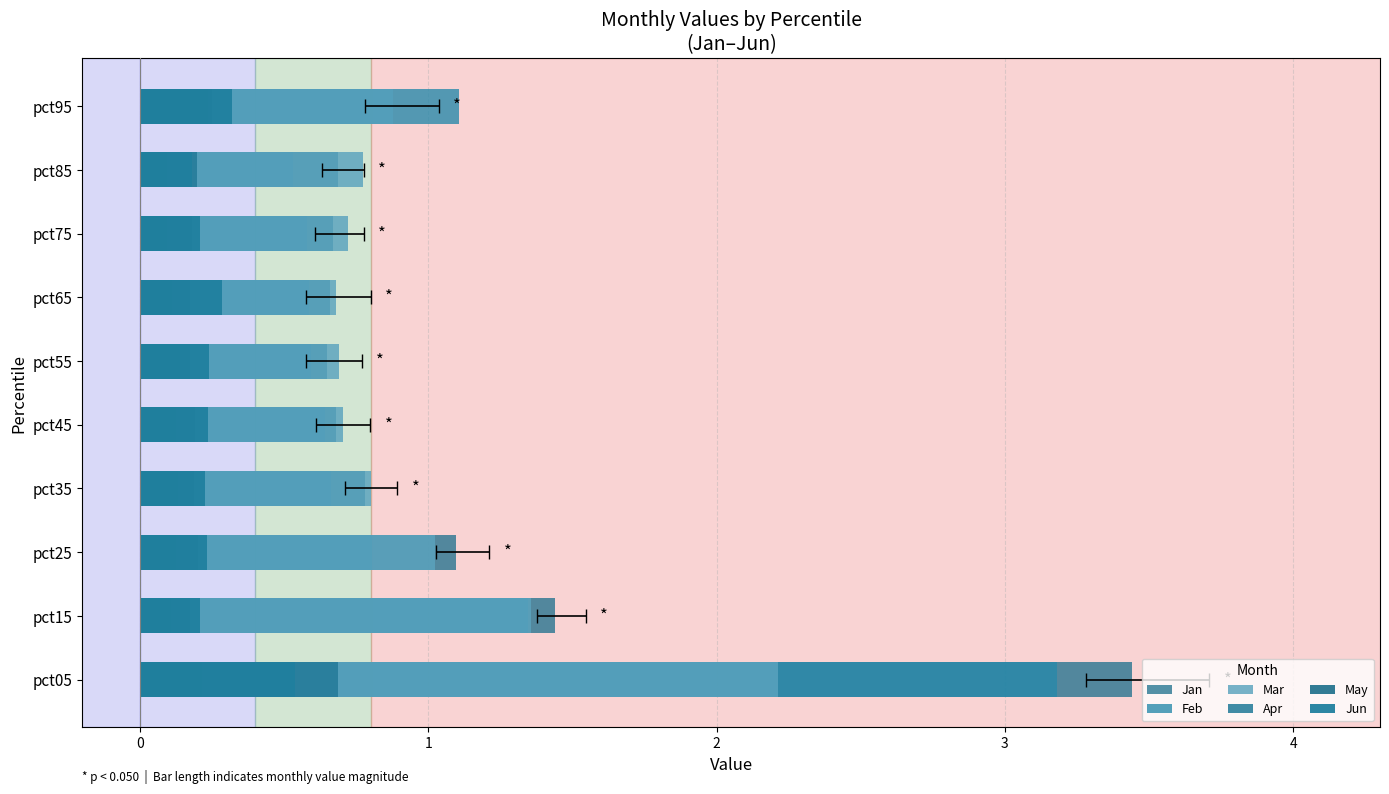

What is the difference between the maximum and second lowest values in the Mar series?

1.5